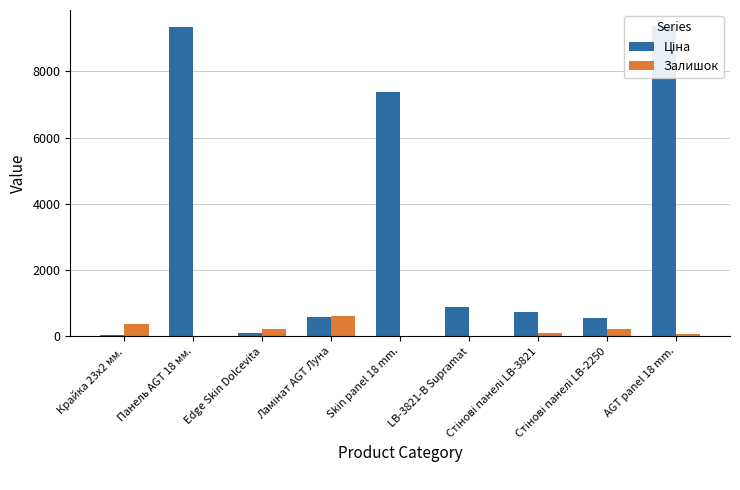

The Залишок series shows 628.0 at Ламінат AGT Луна. True or false?

True